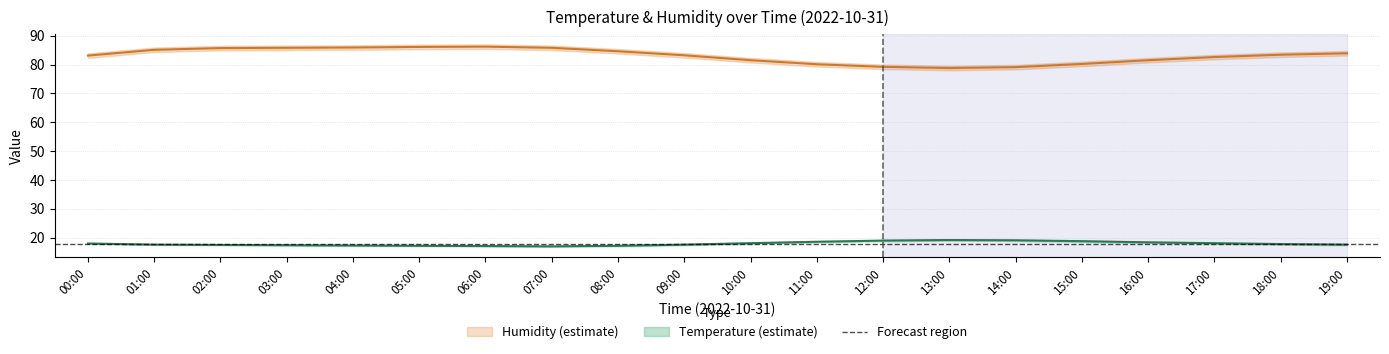

Is this an area chart (filled region under the line)?

No